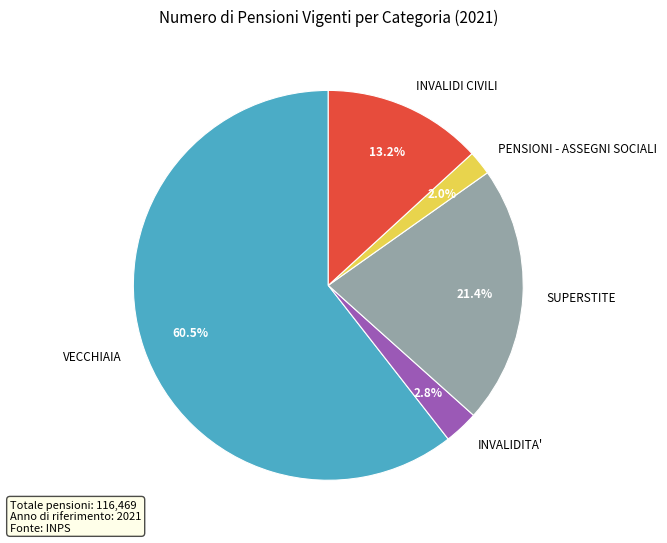

Which category has the biggest portion of the pie?

VECCHIAIA